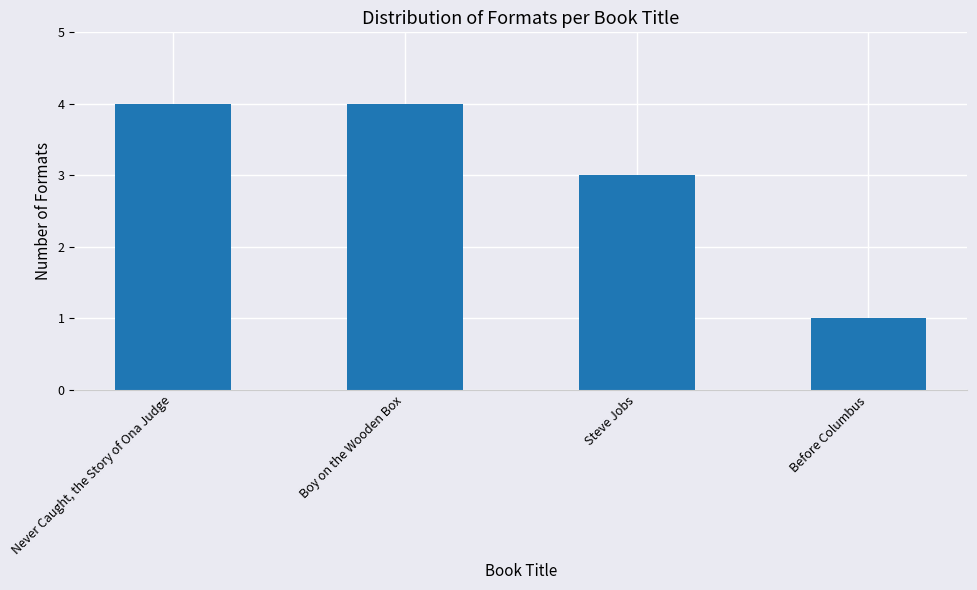

What is the label of the 2nd bar from the left?

Boy on the Wooden Box